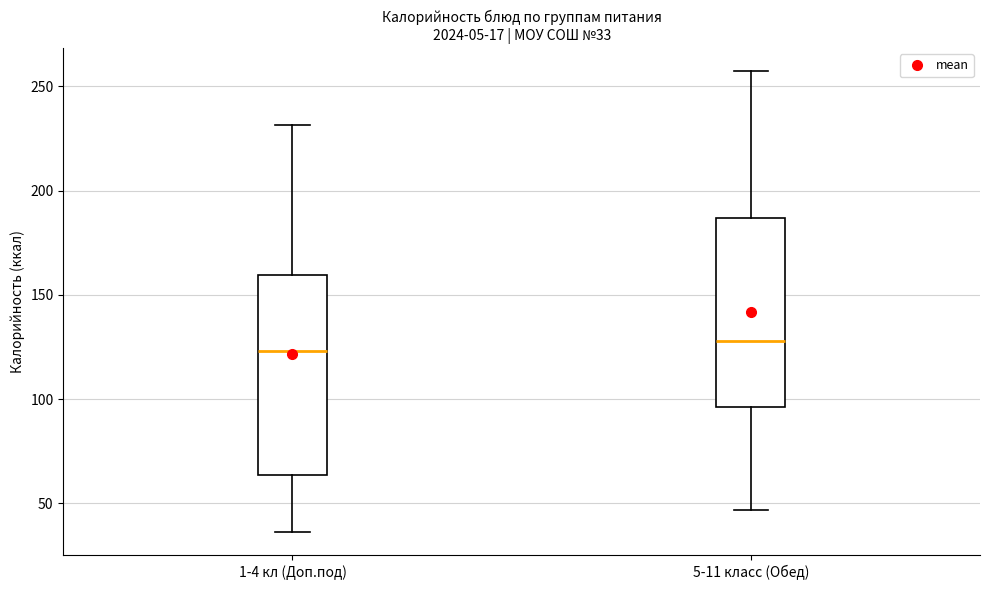

Comparing the boxes themselves (not the whiskers), which one is the tallest?

1-4 кл (Доп.под)